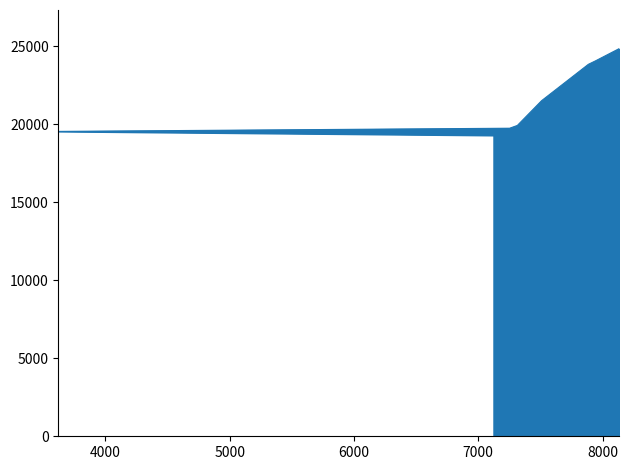

What is the ratio of the value at 7122 to the value at 3623?

1.0